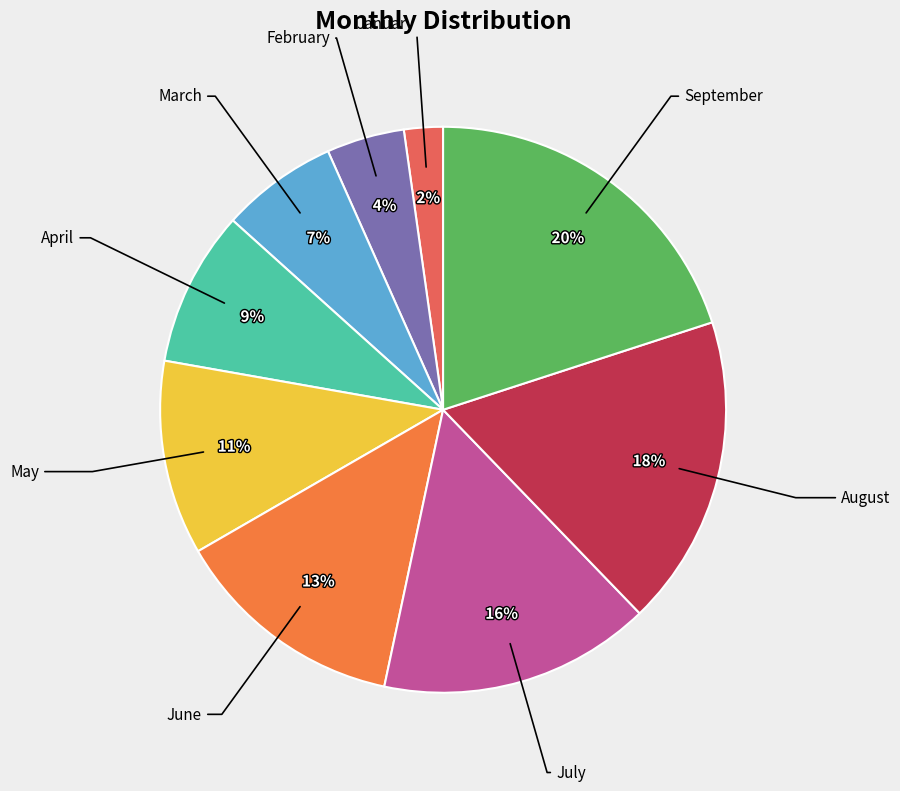

Do April and May together represent more than half of the pie?

No